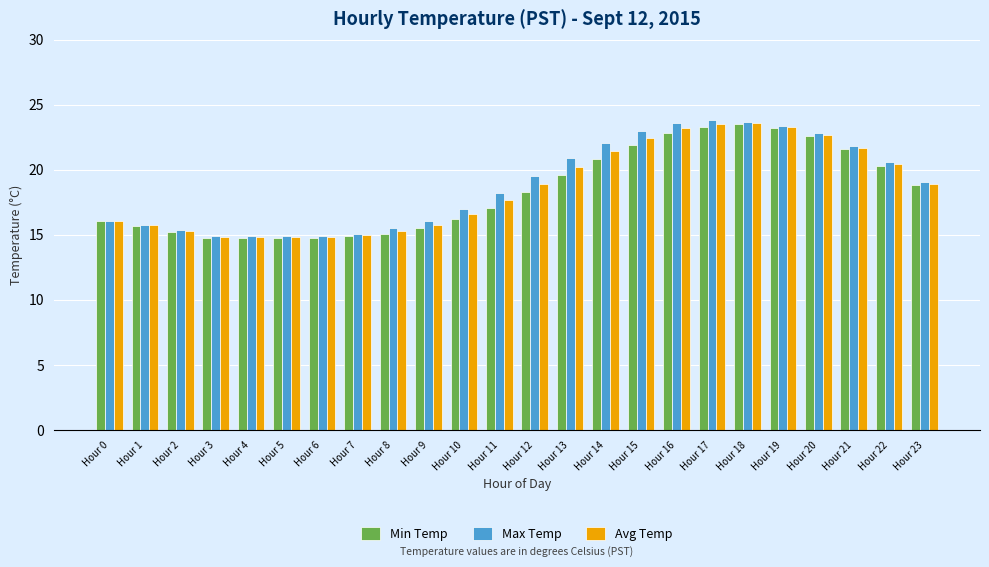

Where is Max Temp nearest to the value 19?

Hour 23